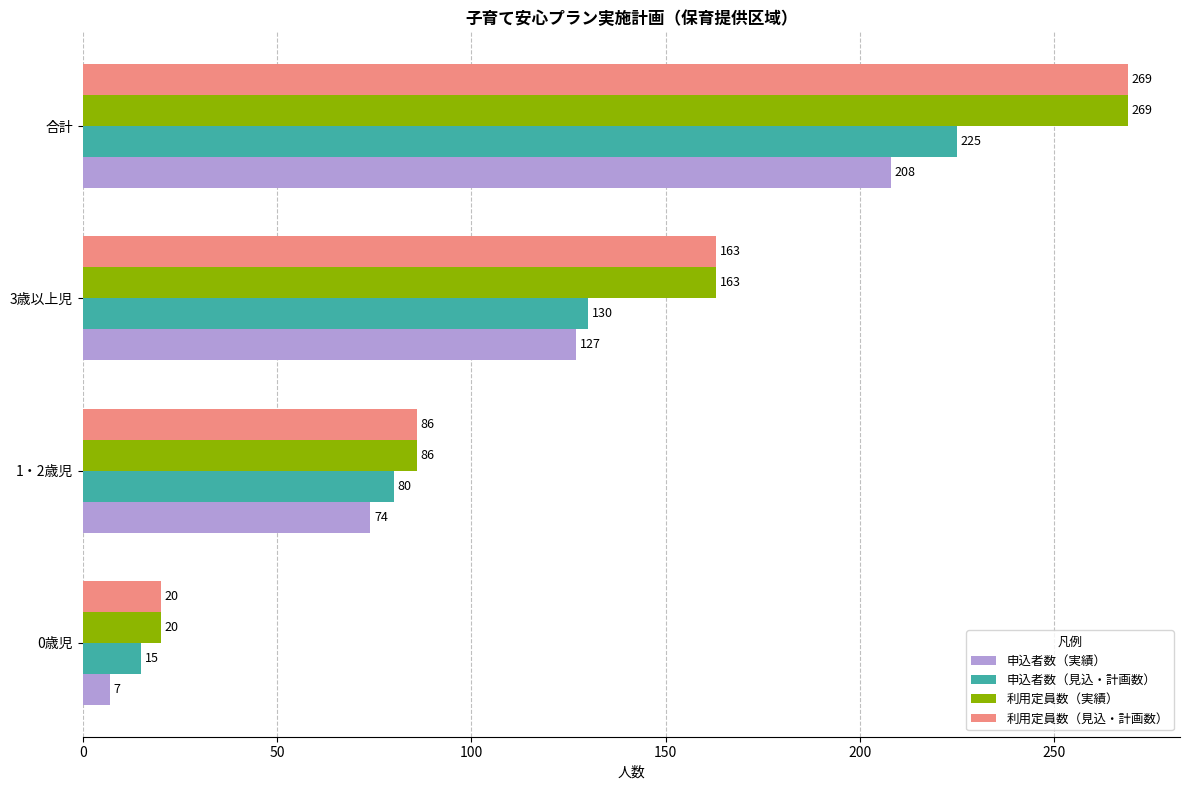

The 利用定員数（実績） series shows 86 at 1・2歳児. True or false?

True